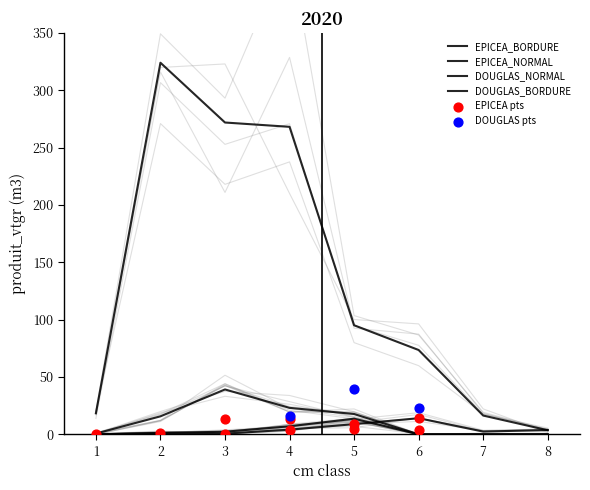

Is the value of EPICEA_NORMAL at 4 greater than the value of EPICEA_BORDURE at 2?

Yes